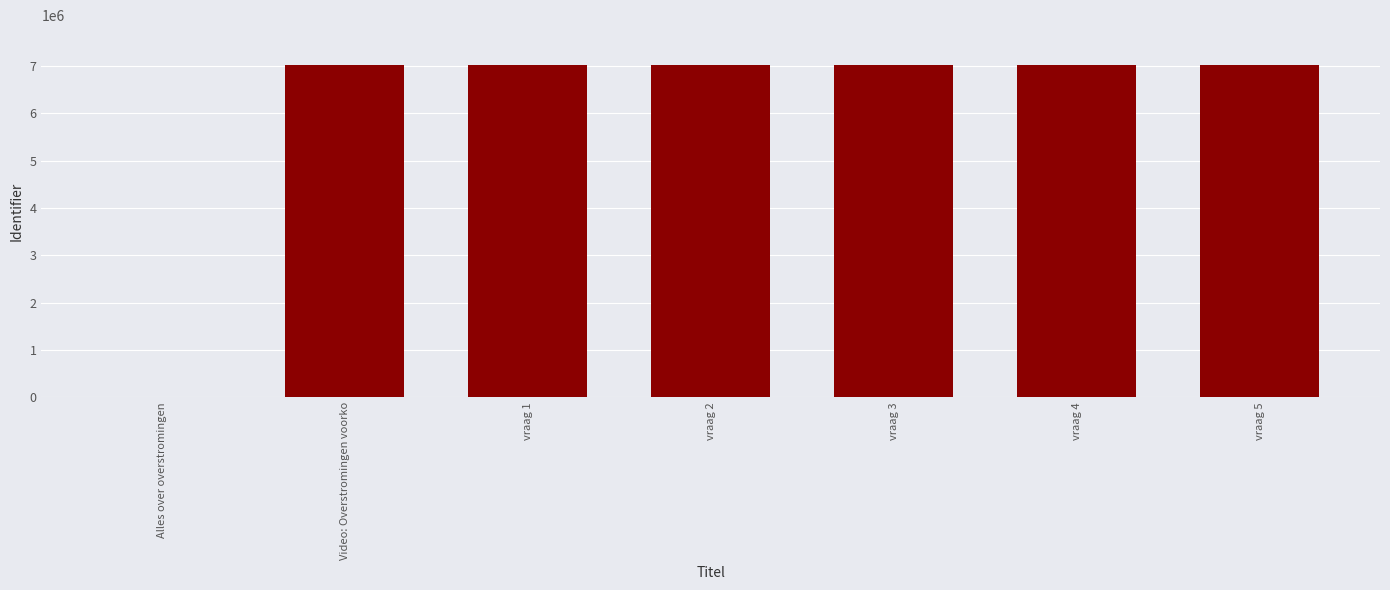

Are the bars horizontal?

No